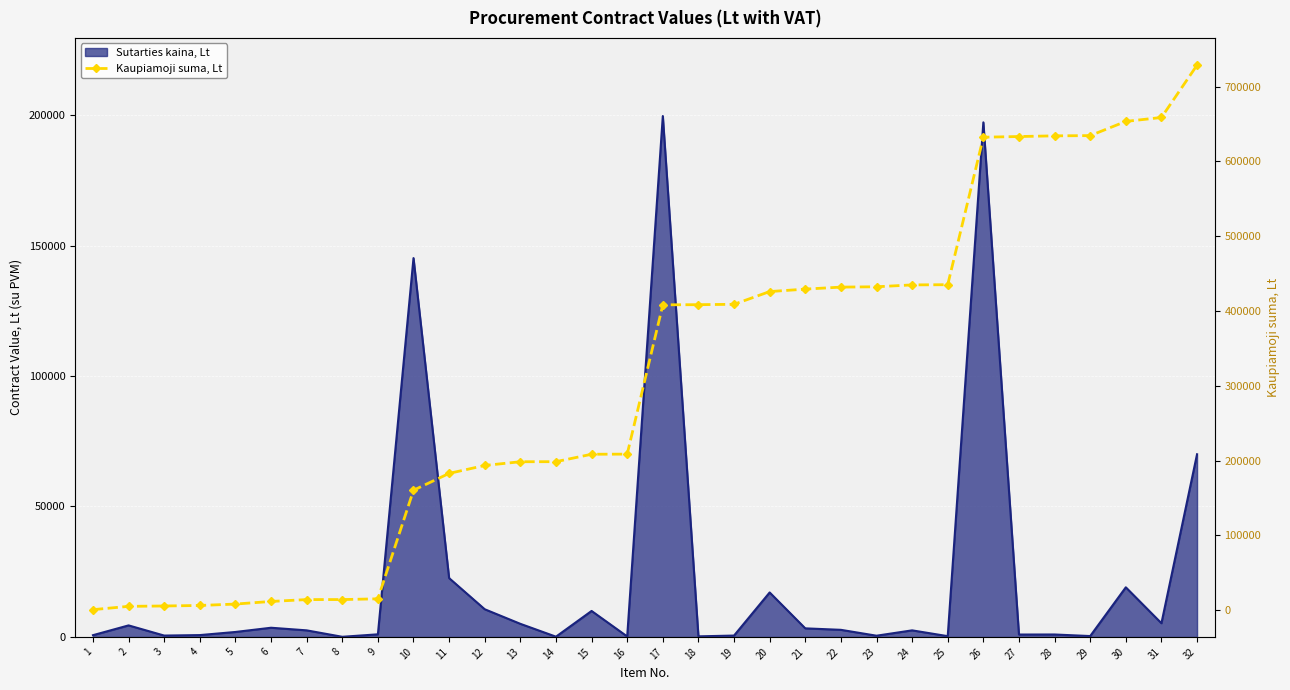

What is the greatest value displayed?

728756.3